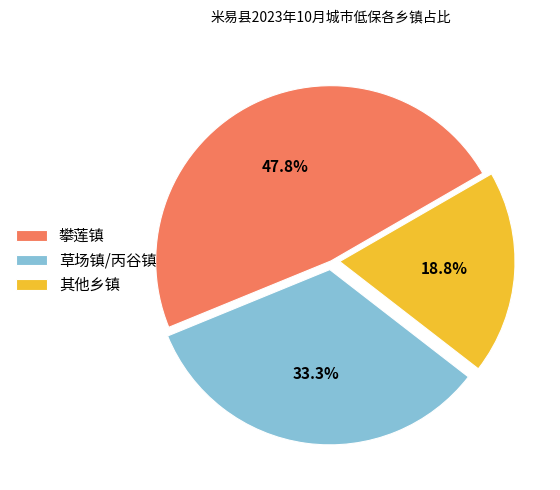

What is the largest slice in the pie chart?

攀莲镇